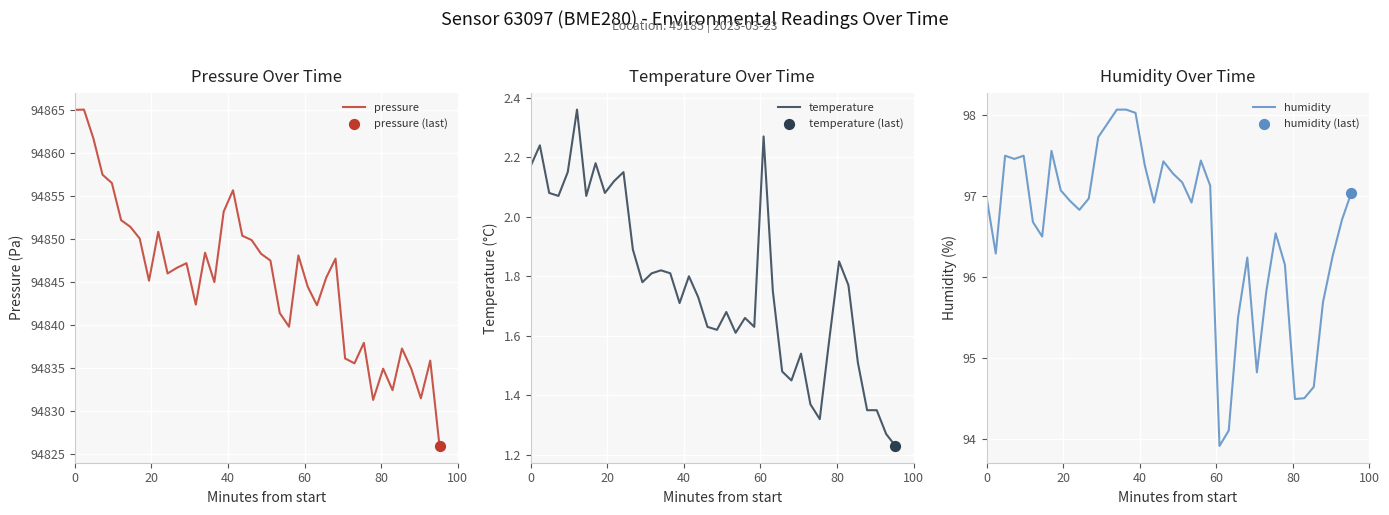

Which series reaches the maximum Y coordinate?

pressure